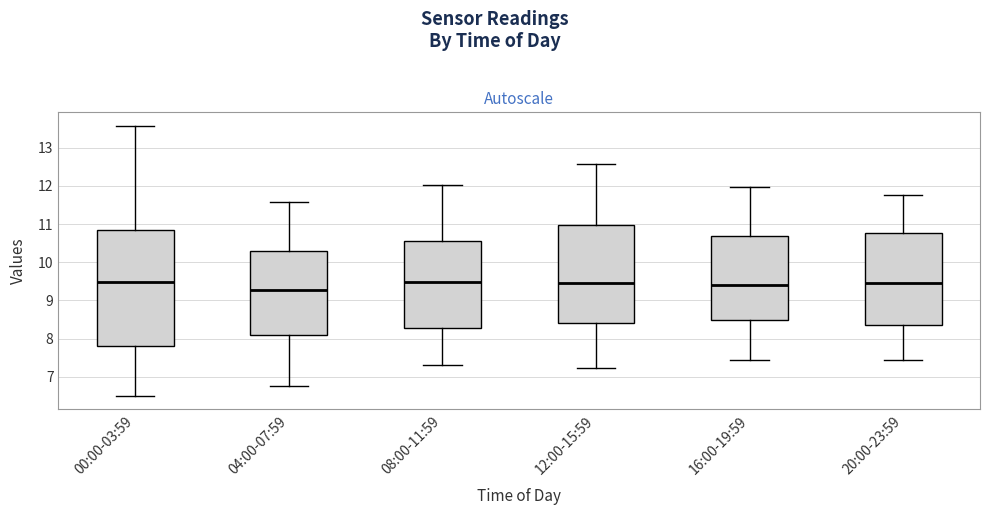

Where does the lower whisker of the box for 16:00-19:59 end on the y-axis? The values are not printed on the chart, so give them approximately, as read against the axis.

7.4